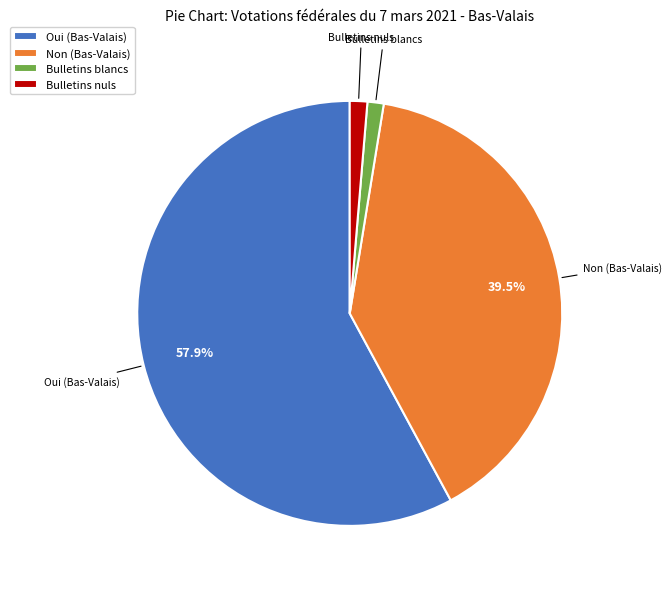

Between Bulletins blancs and Non (Bas-Valais), which is larger?

Non (Bas-Valais)